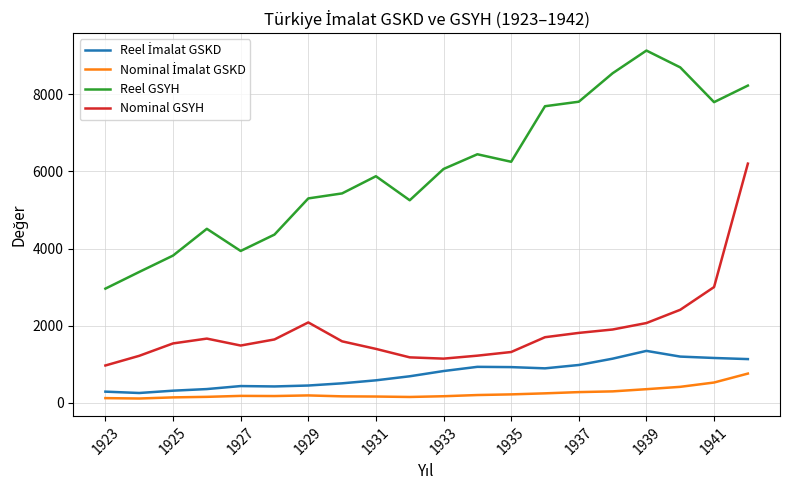

True or false: Reel GSYH and Nominal GSYH intersect in this chart.

False